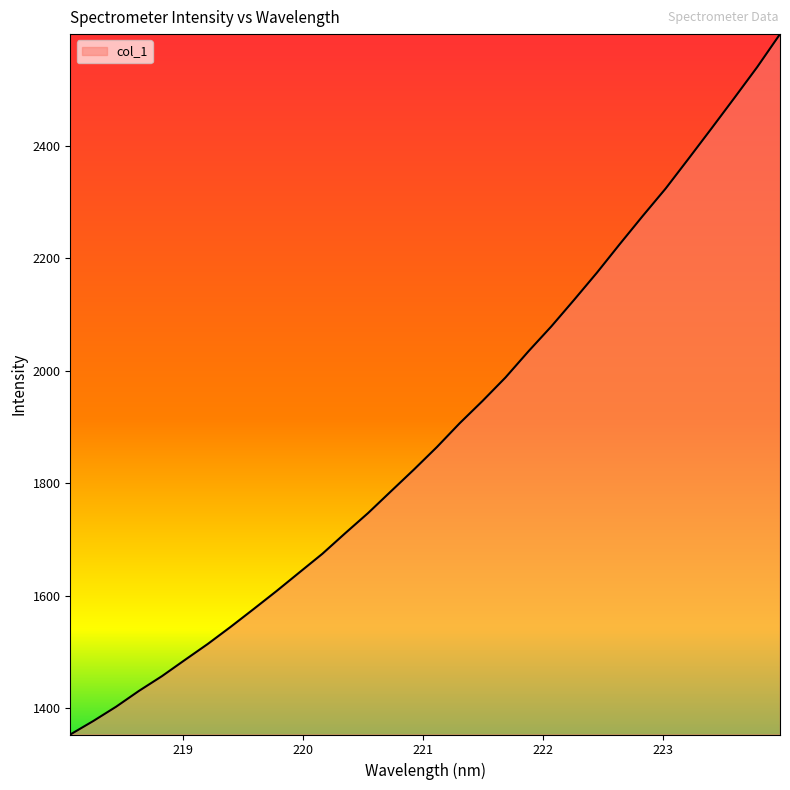

What is the difference between the maximum and minimum values?

1244.8